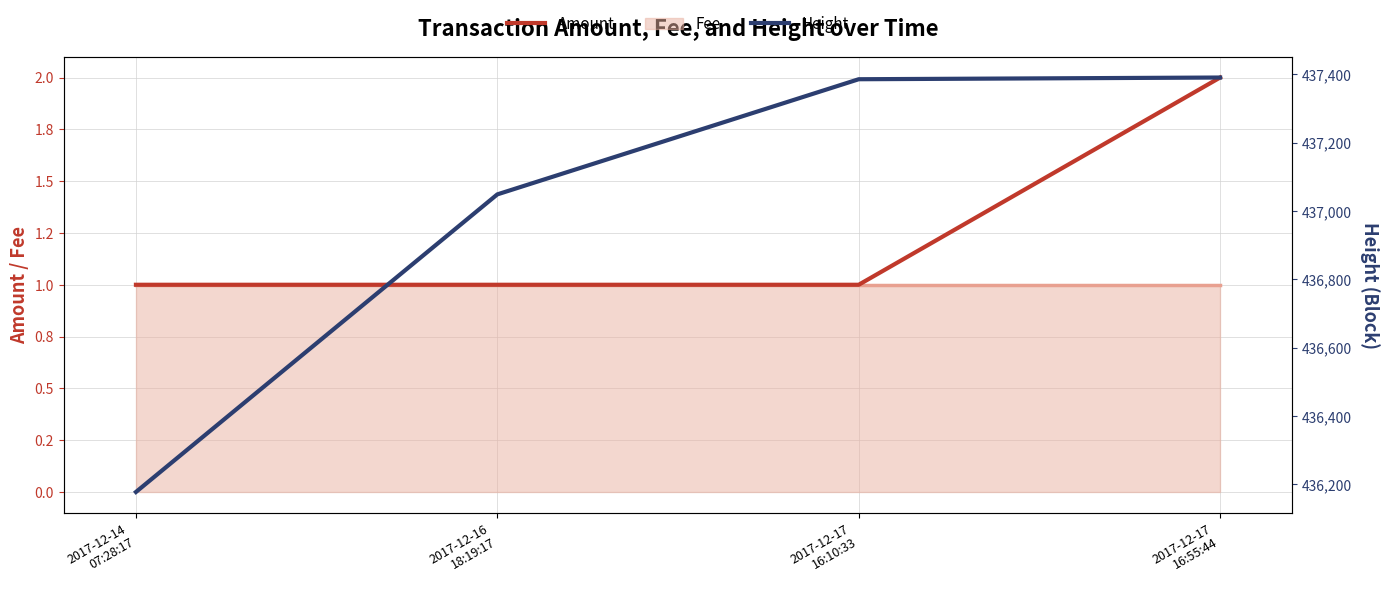

Between 2017-12-17
16:10:33 and 2017-12-17
16:55:44, which series saw the biggest shift?

Height